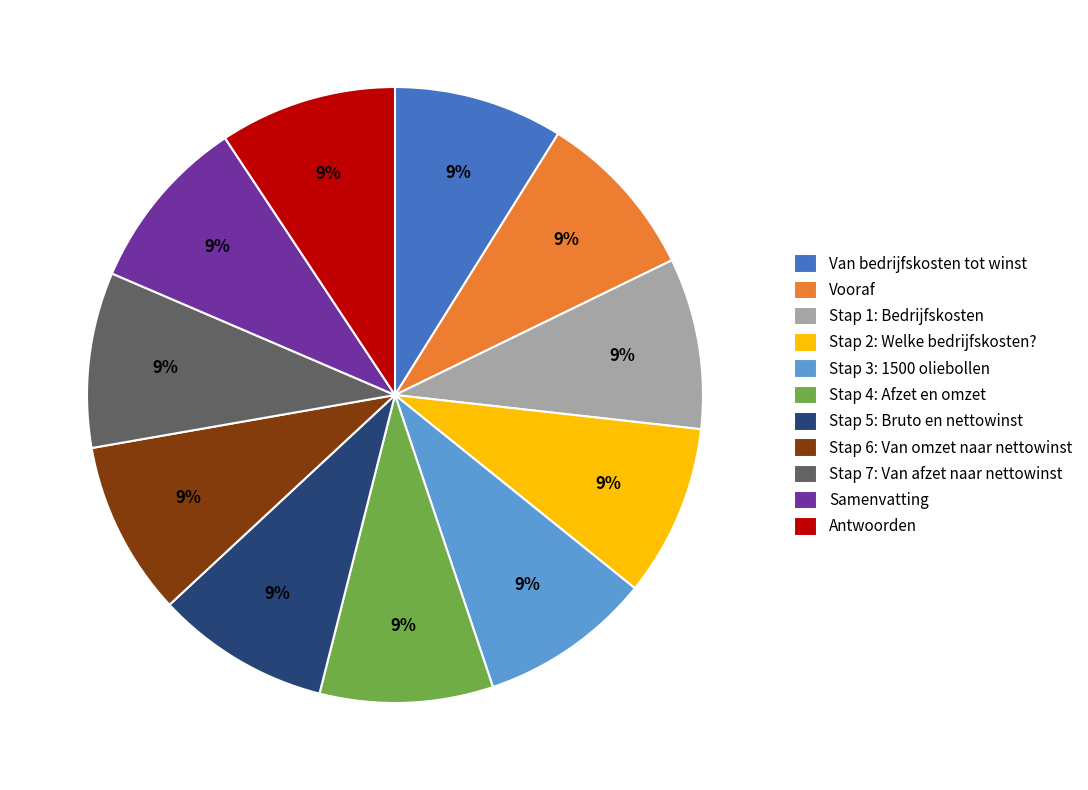

Is there a majority slice in this chart?

No